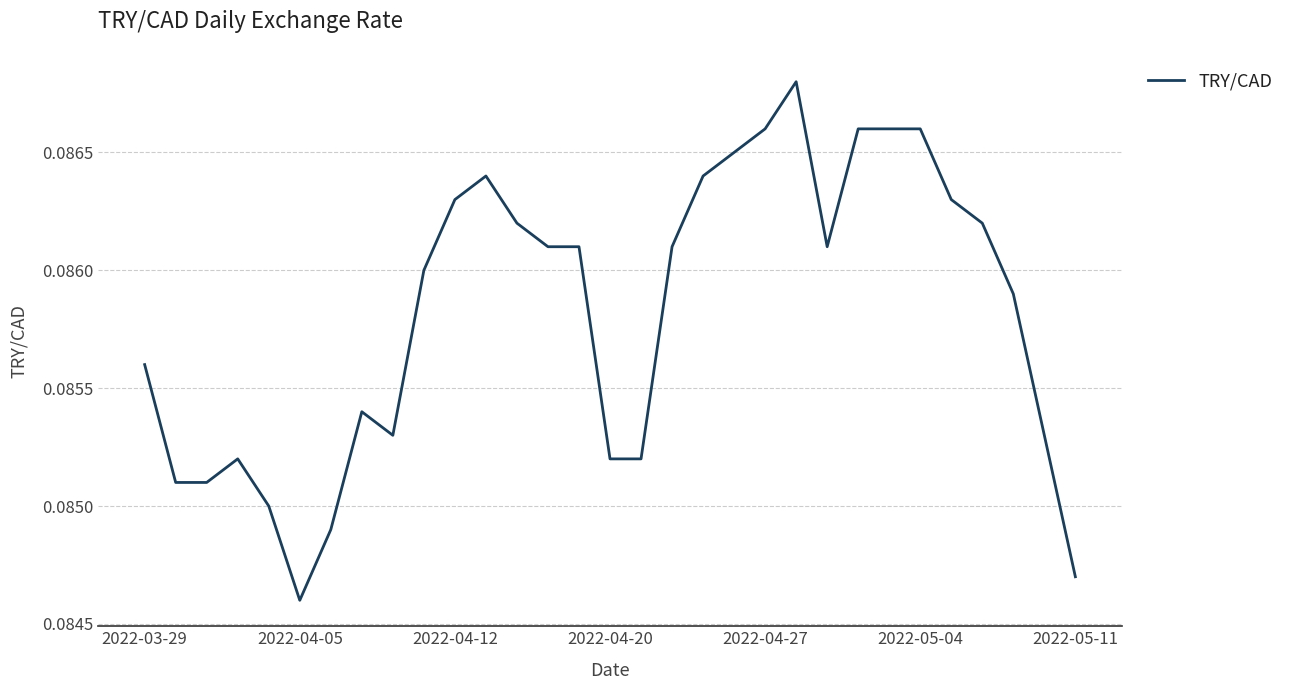

At which label is the value closest to 0?

2022-04-05